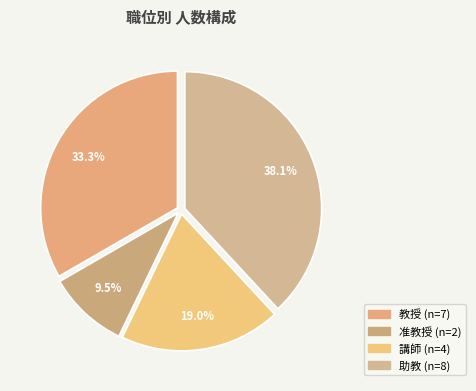

How many segments does this pie chart have?

4